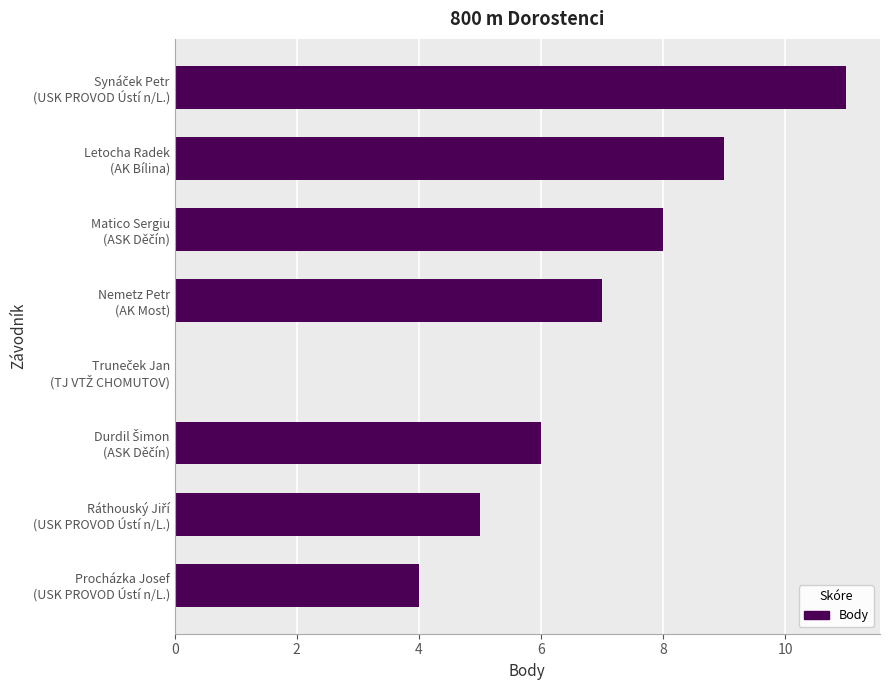

What is the maximum value shown in the chart?

11